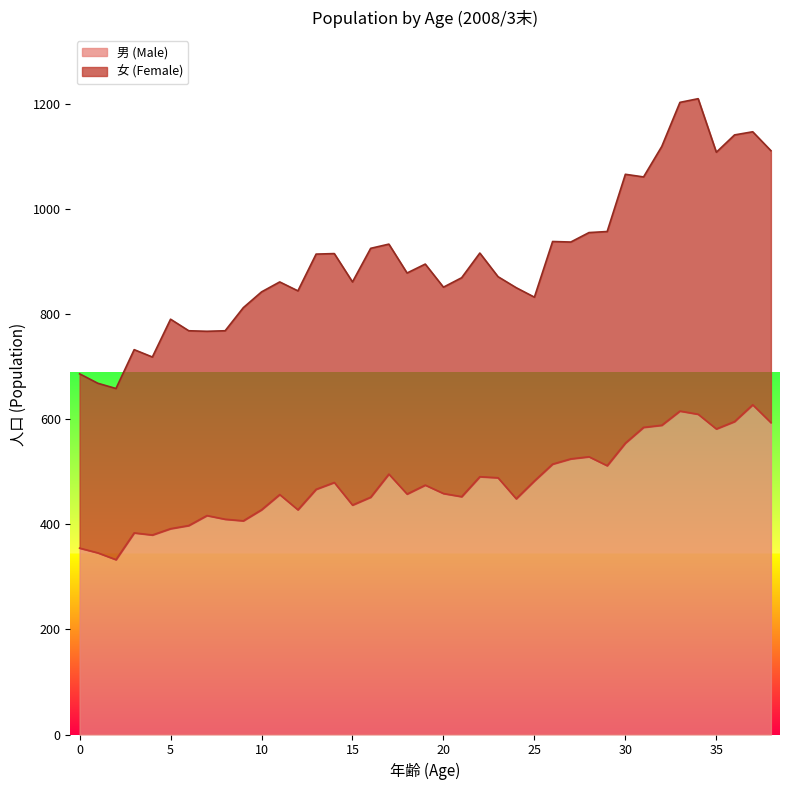

What is the total value across all series at 25?

833